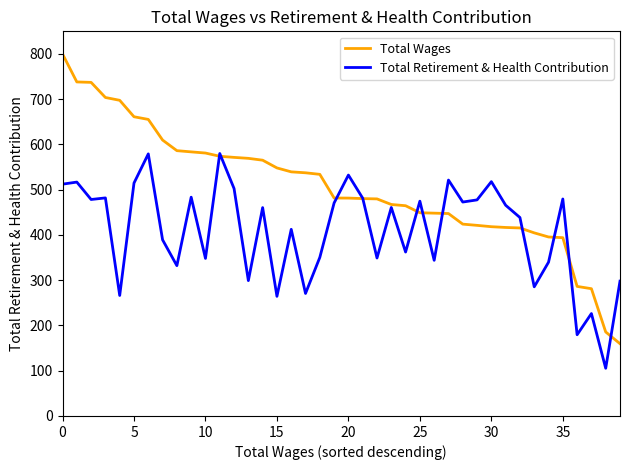

Which series has the largest range (max minus min)?

Total Wages